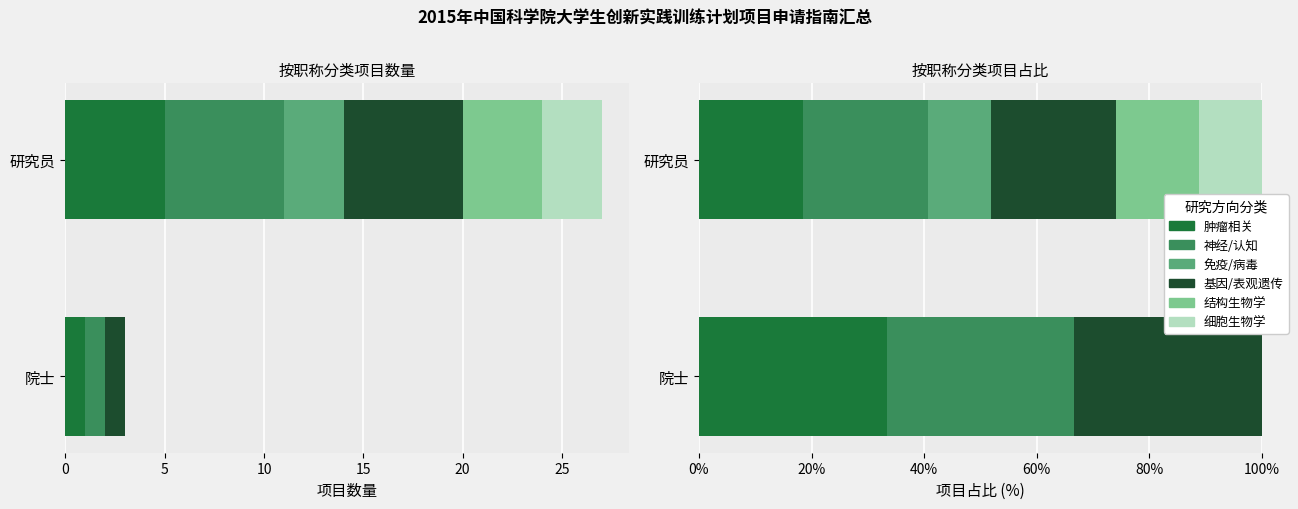

What is the difference between the maximum and minimum values in the 细胞生物学 series?

11.1